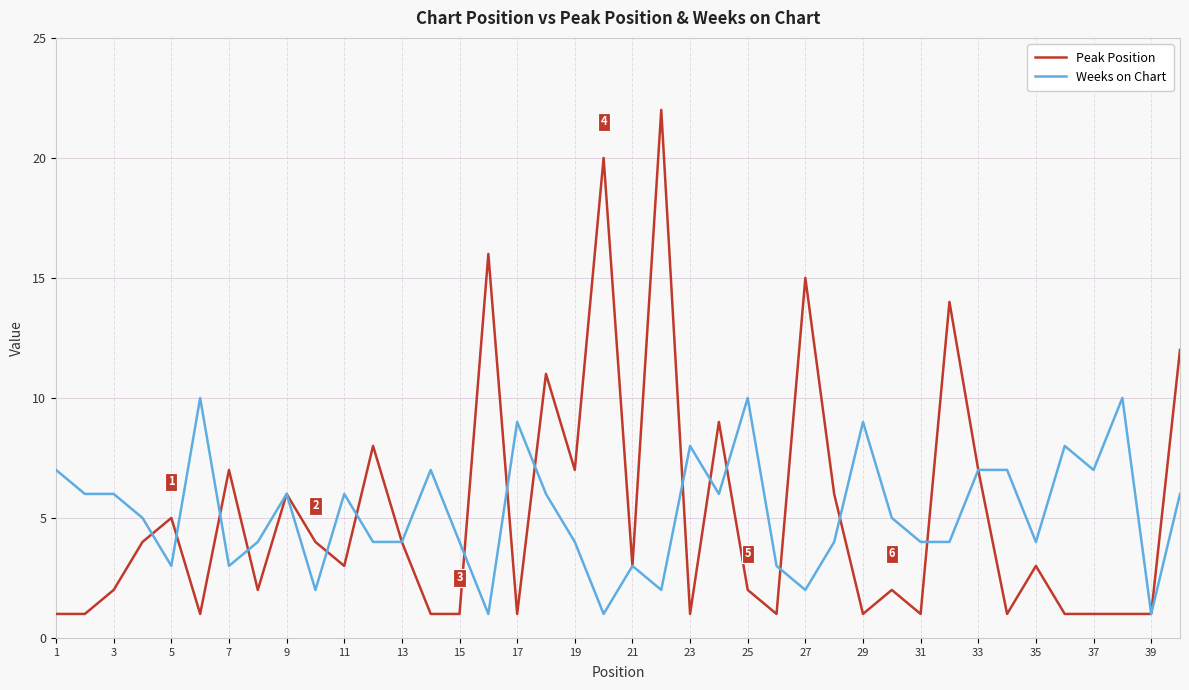

Which series has the largest range (max minus min)?

Peak Position